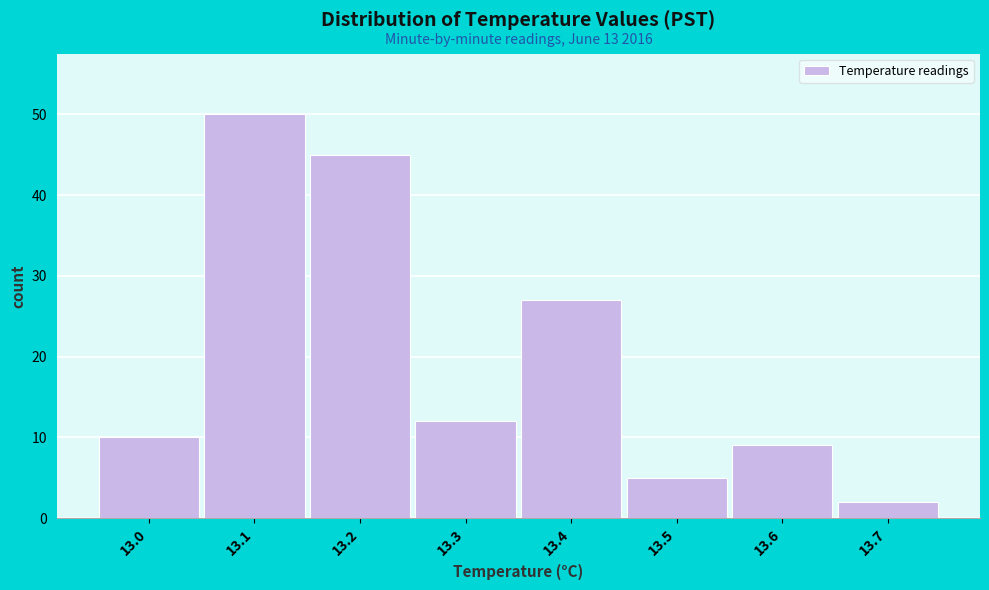

Which range on the x-axis has the tallest bar?

13.05 to 13.15